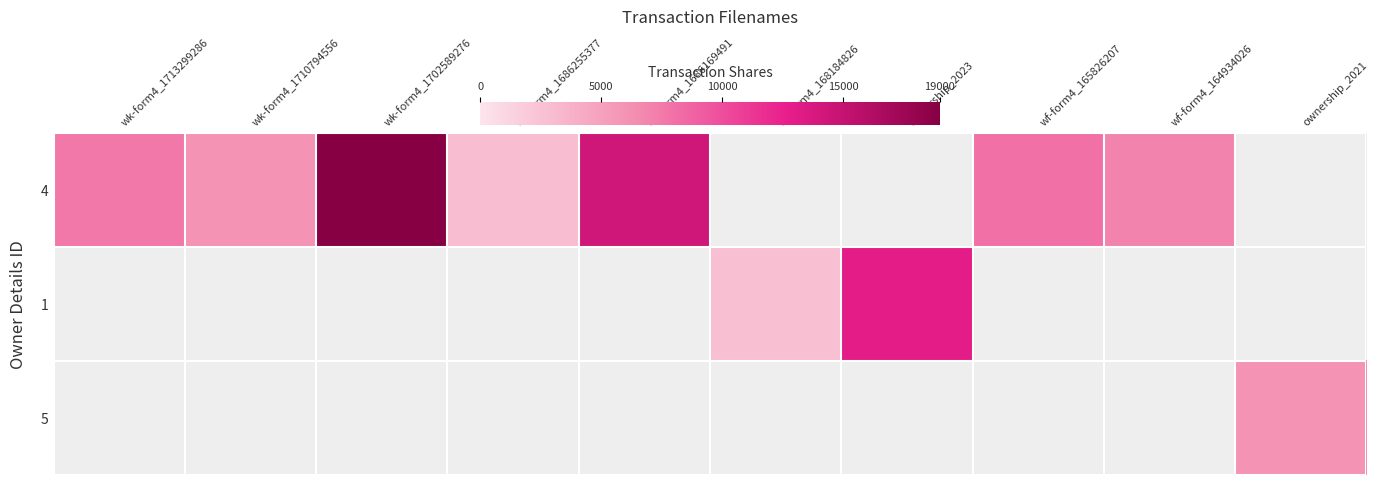

At how many categories does at least one series exceed 12388?

3